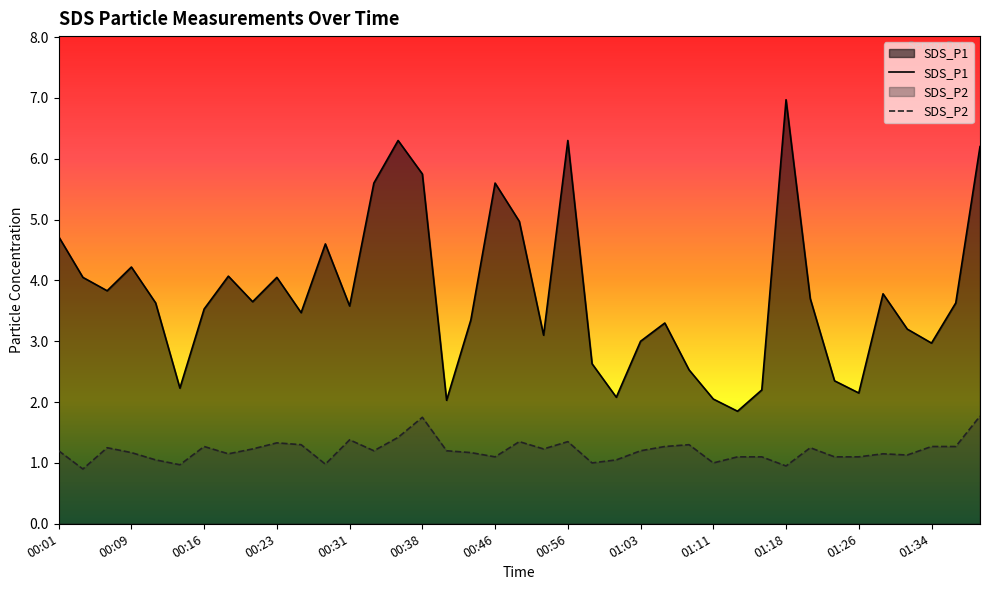

What are all the series names shown in the legend?

SDS_P1, SDS_P2